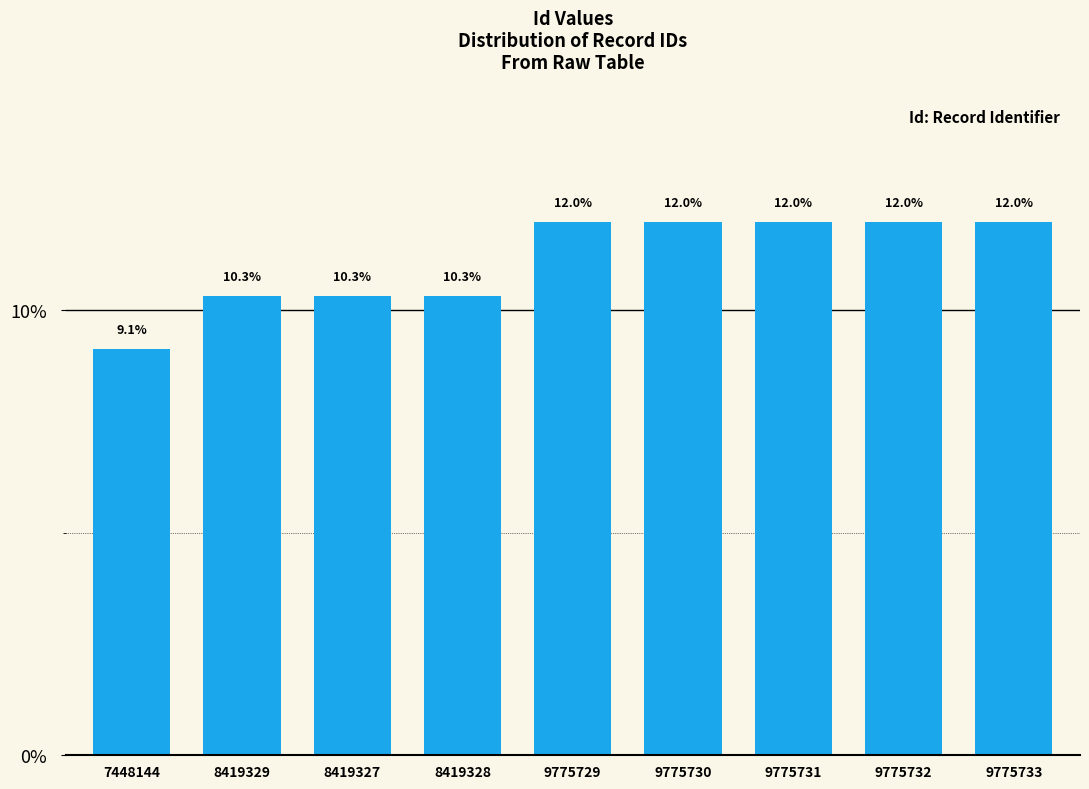

What is the change in value from 8419327 to 9775732?

+1.7